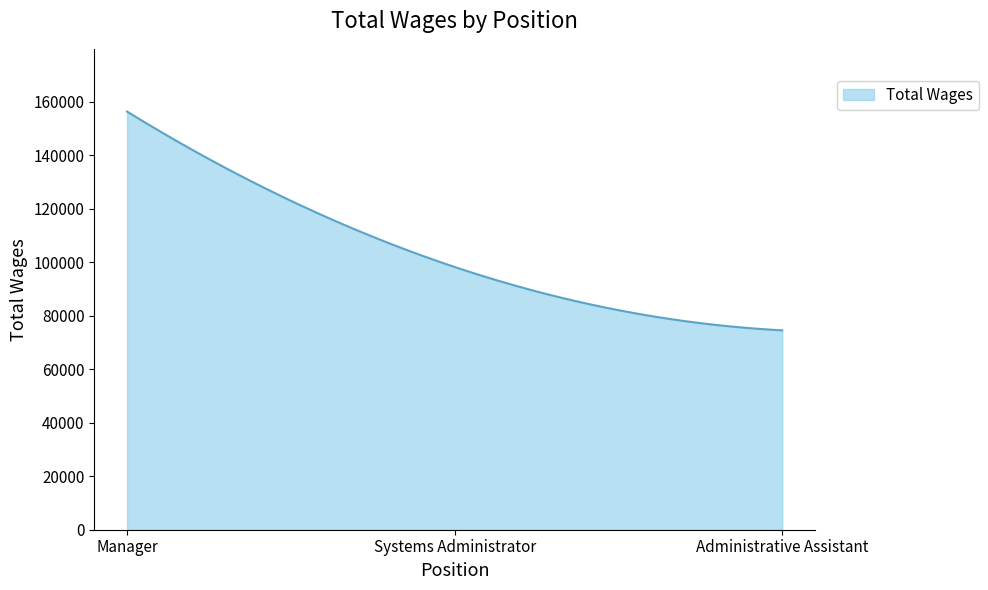

What is the minimum value shown in the chart?

74573.0